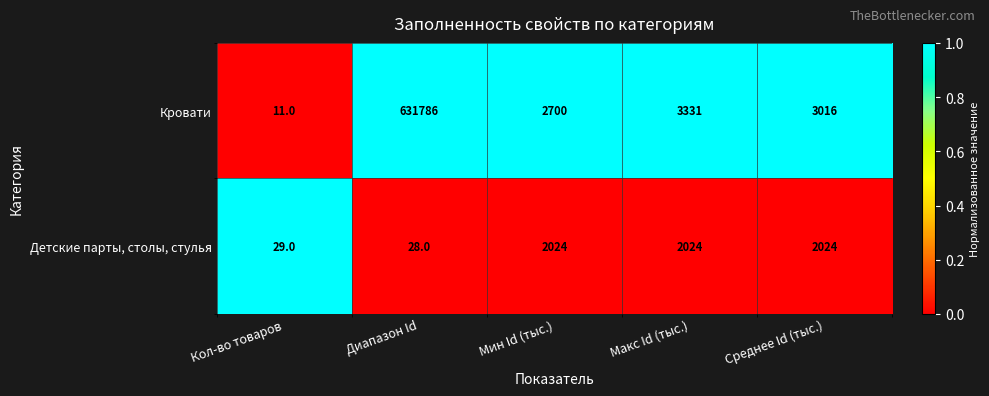

Which series changed the most between Мин Id (тыс.) and Макс Id (тыс.)?

Кровати